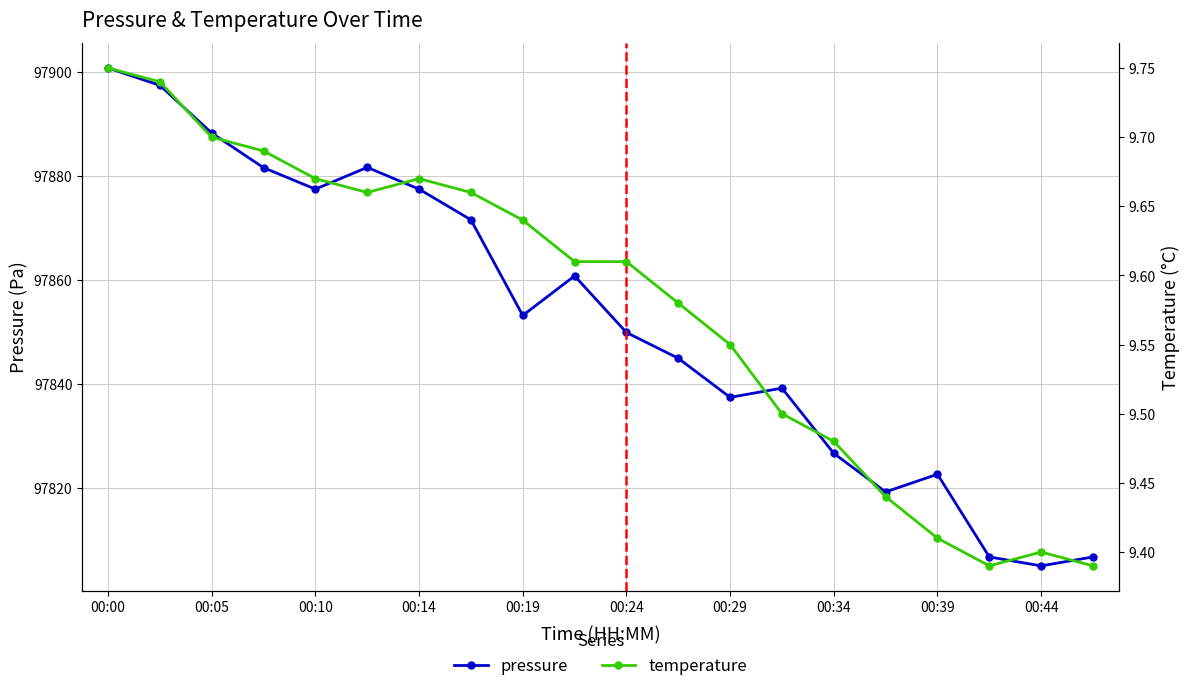

Which series has the widest spread of values?

pressure